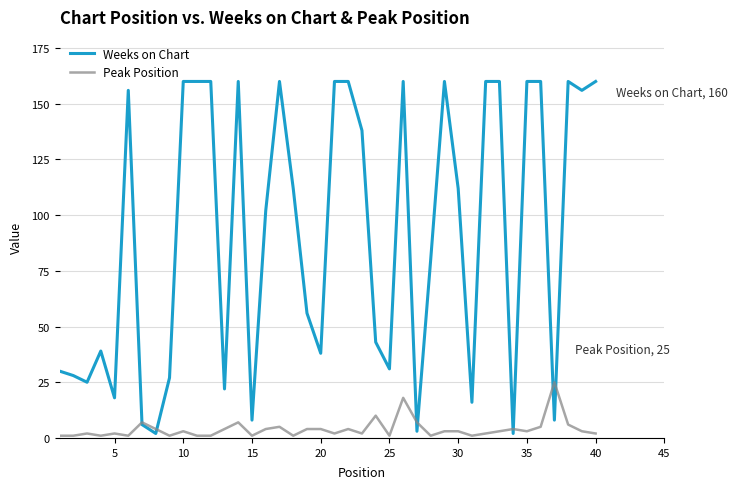

Which series has the largest range (max minus min)?

Weeks on Chart